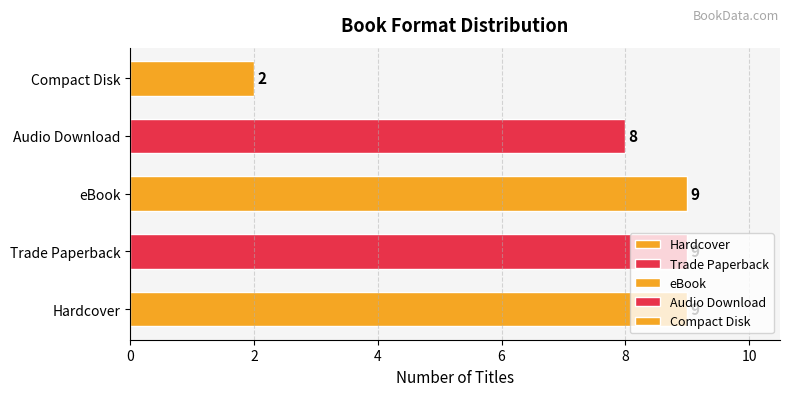

What is the ratio of the value at Hardcover to the value at Trade Paperback?

1.0